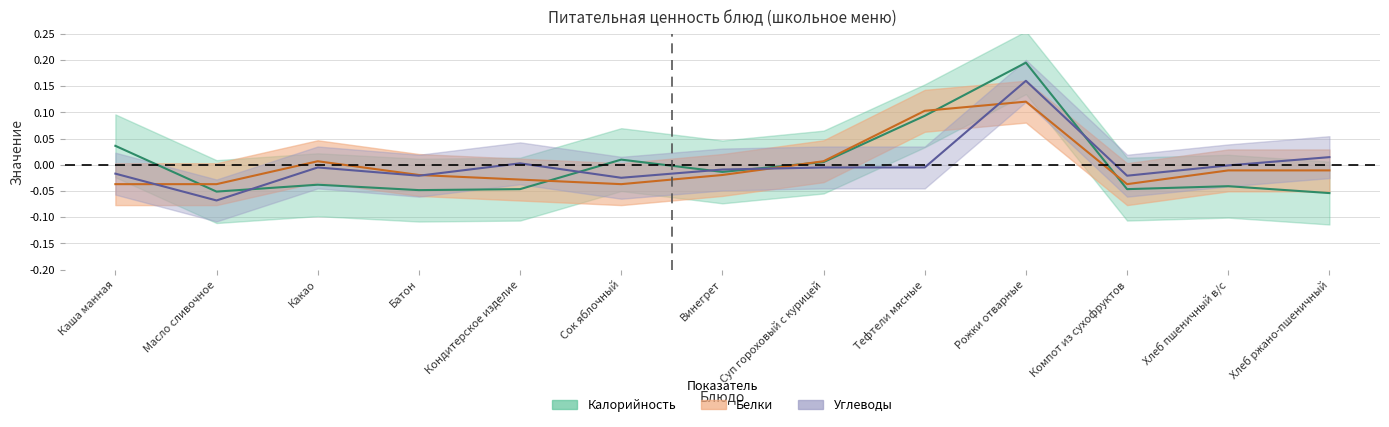

How many data points in Углеводы are above 0?

3